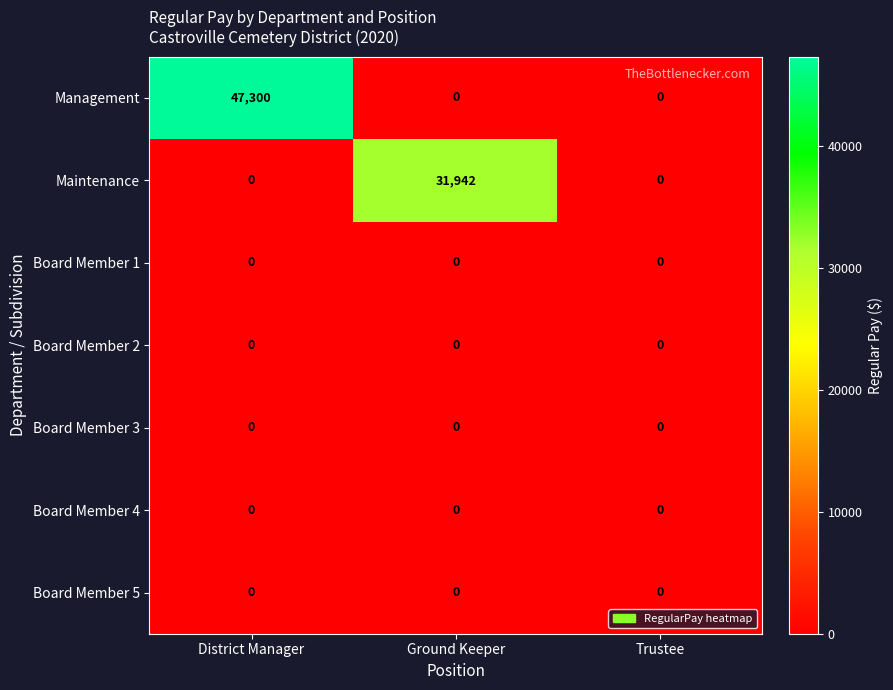

The Management series shows 29497 at Ground Keeper. True or false?

False